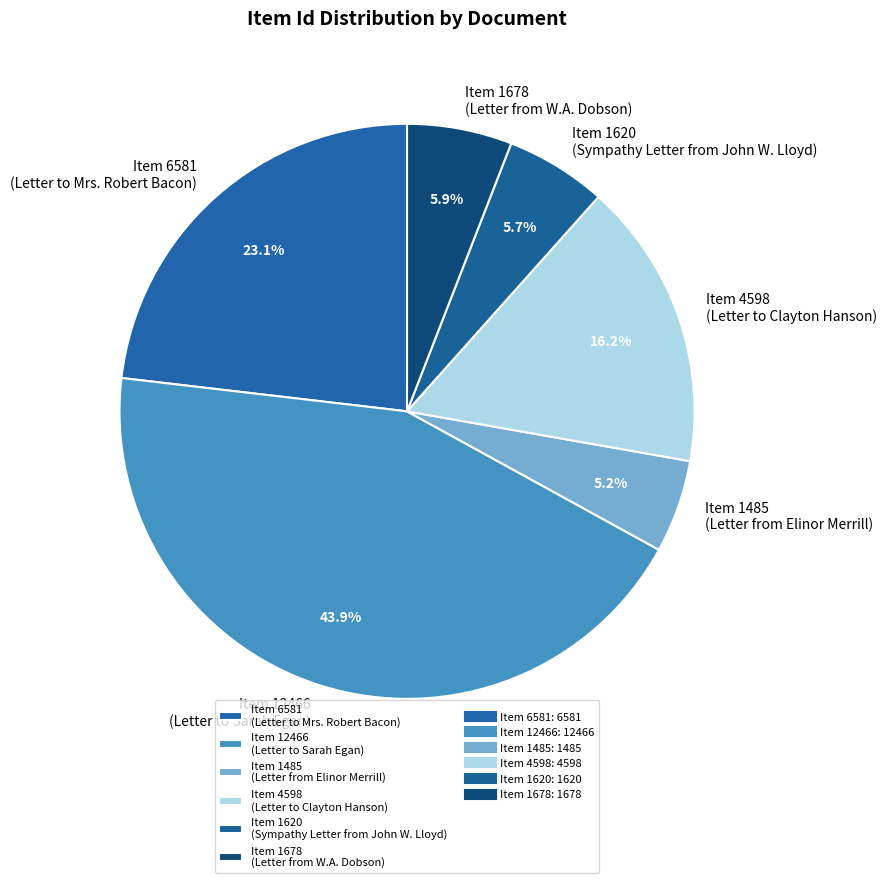

Does any single category account for the majority?

No